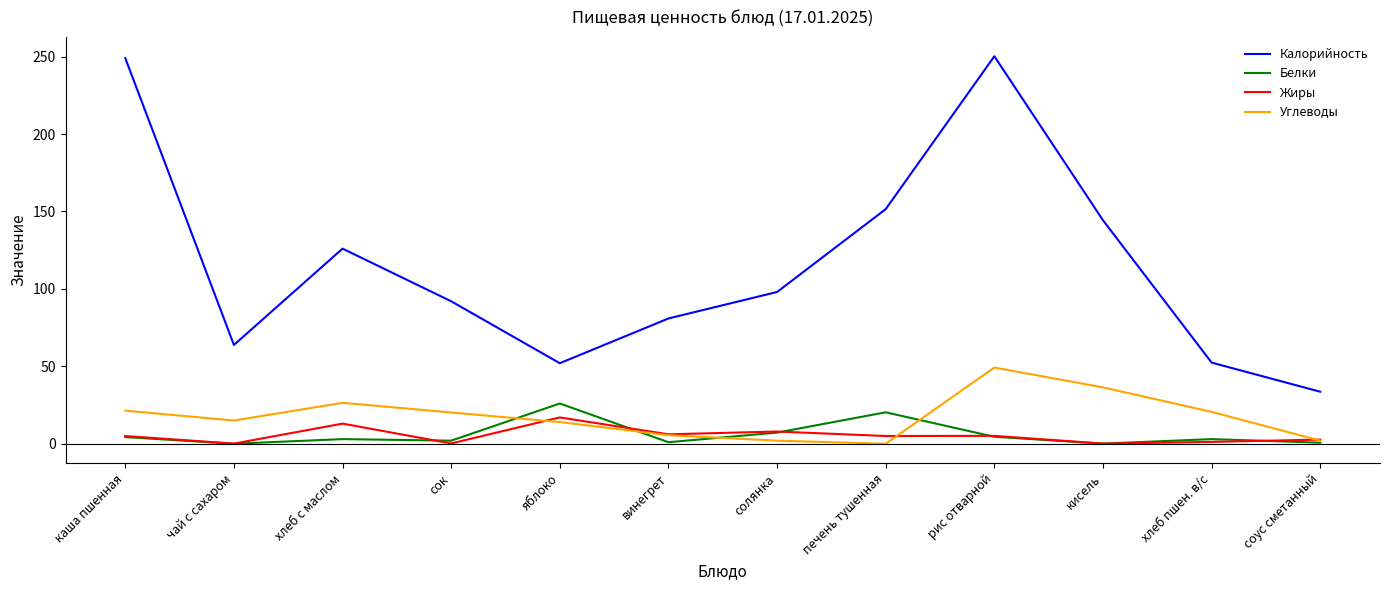

What is the sum of the Жиры values at печень тушенная and яблоко?

22.0